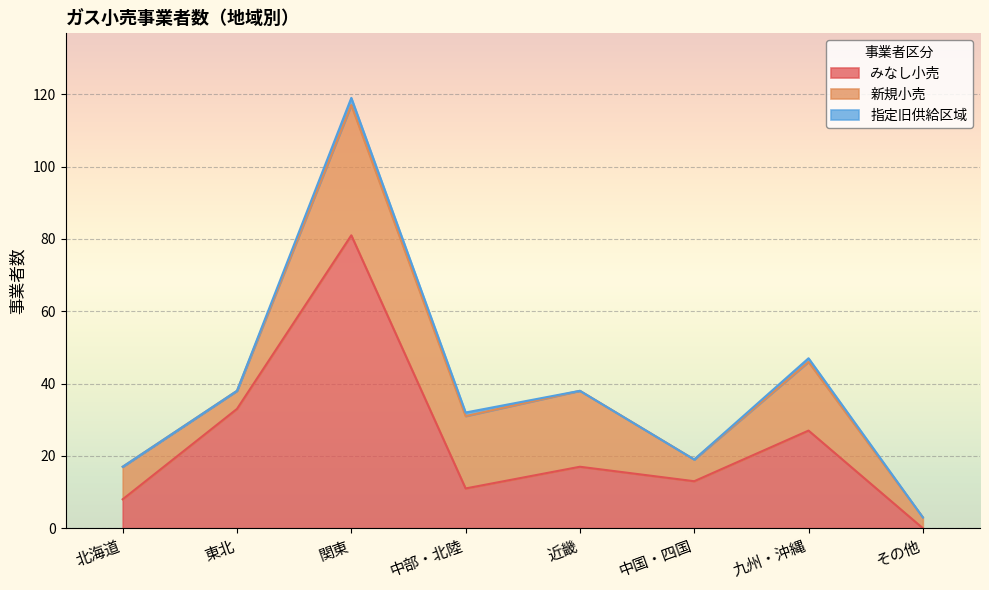

What is the label of the 8th point from the right?

北海道